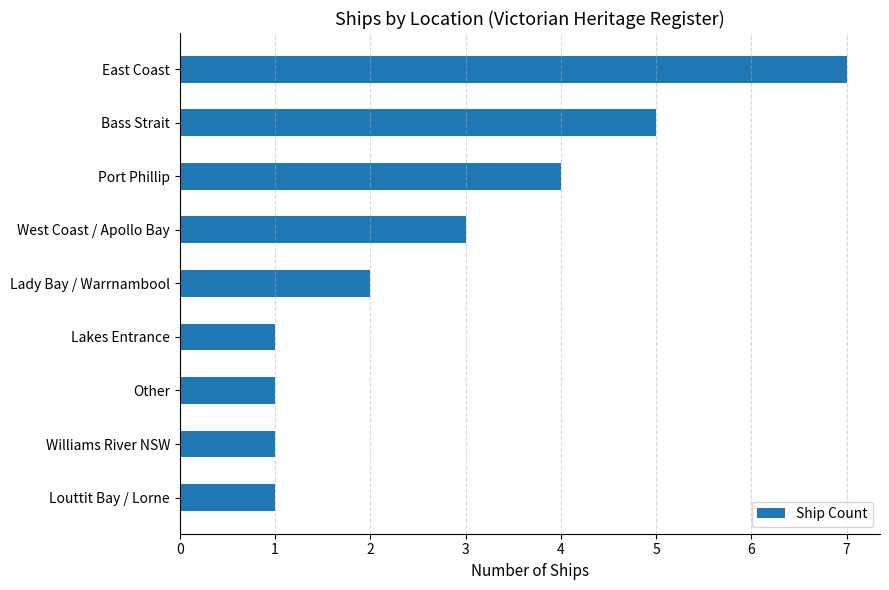

Reading bottom to top, what are all the values shown in this chart?

Louttit Bay / Lorne=1	Williams River NSW=1	Other=1	Lakes Entrance=1	Lady Bay / Warrnambool=2	West Coast / Apollo Bay=3	Port Phillip=4	Bass Strait=5	East Coast=7